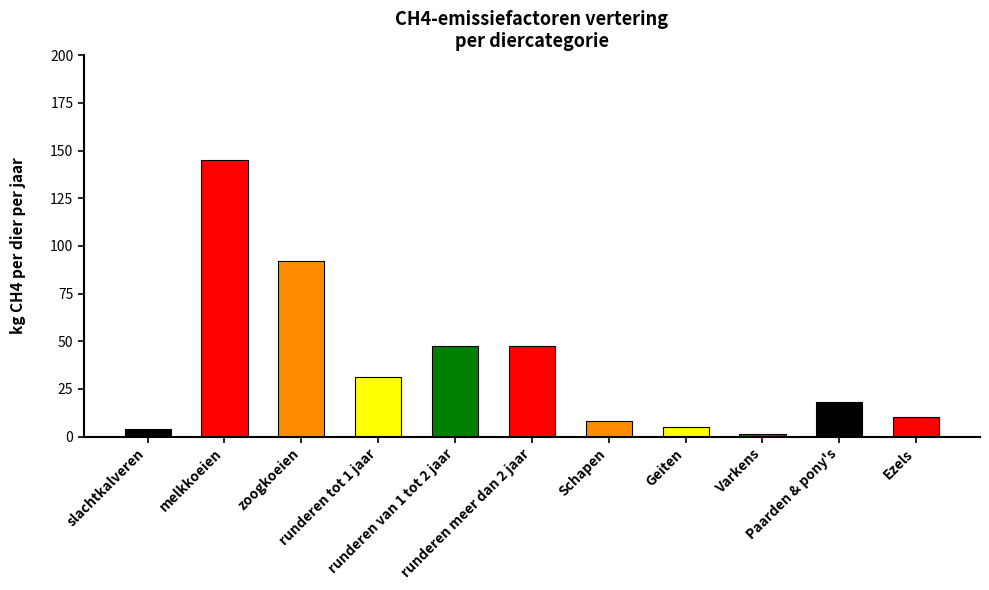

Are the bars horizontal?

No